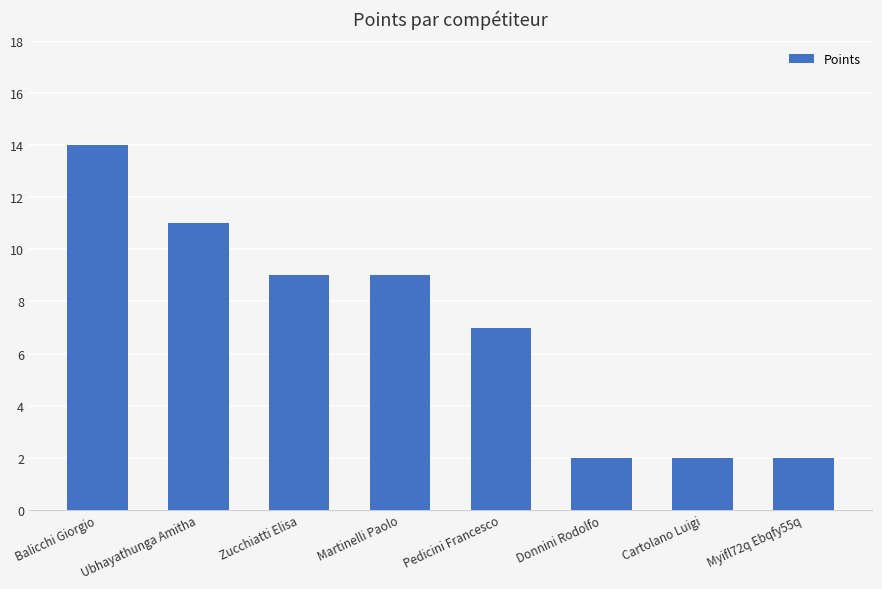

What is the label of the 4th bar from the left?

Martinelli Paolo